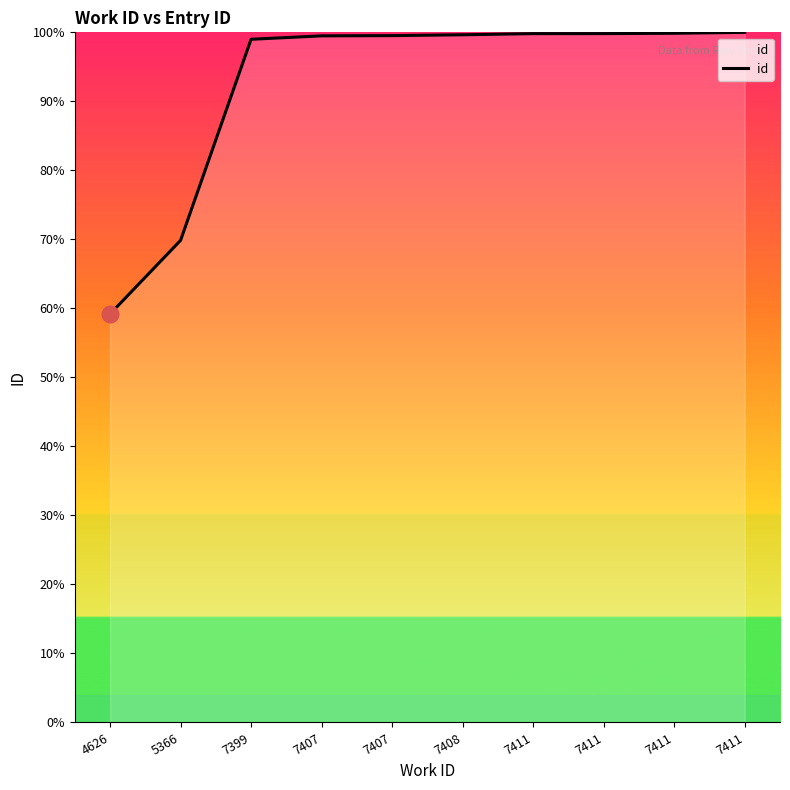

List the labels in order of value, largest first.

7411, 7411, 7411, 7411, 7408, 7407, 7407, 7399, 5366, 4626